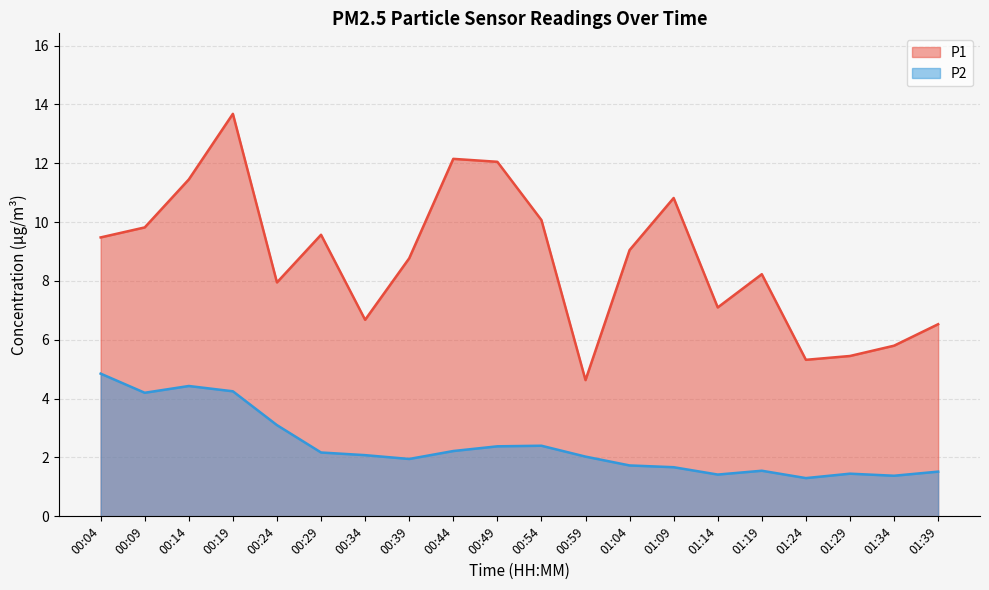

How many lines are shown in the chart?

2